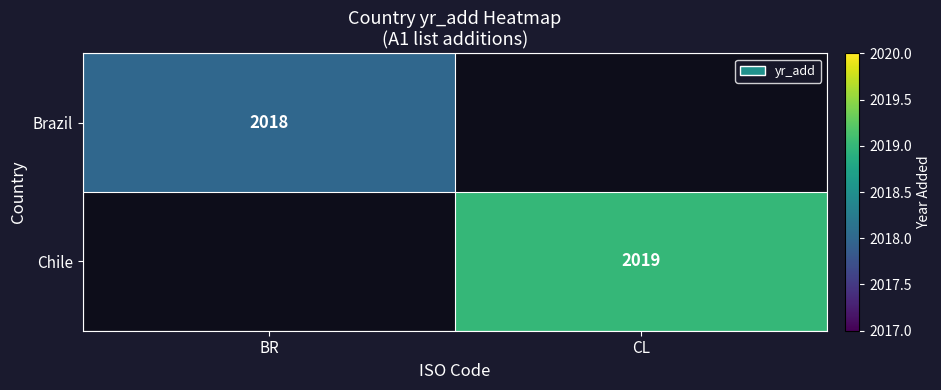

The value of Brazil at BR is 2018. True or false?

True